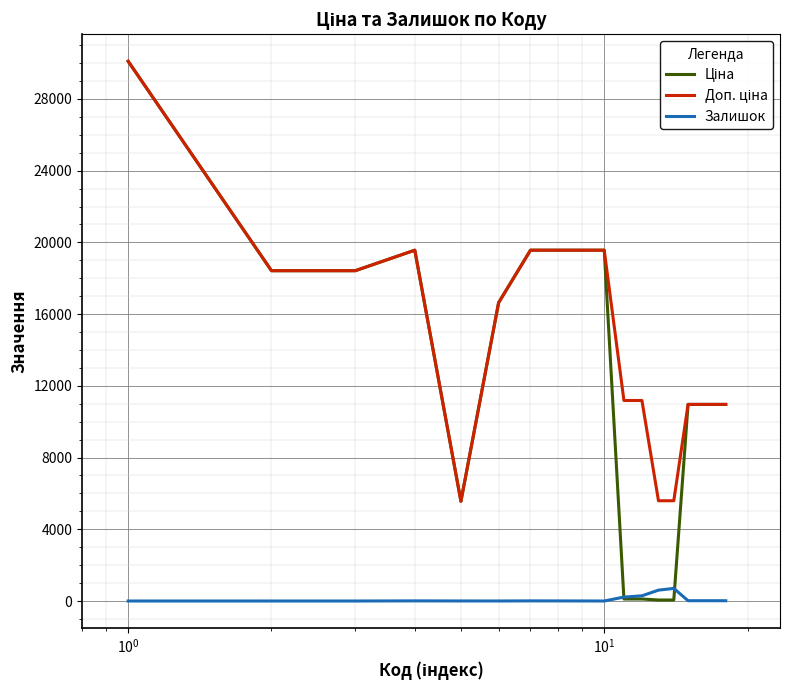

What is the maximum value for Залишок?

702.0